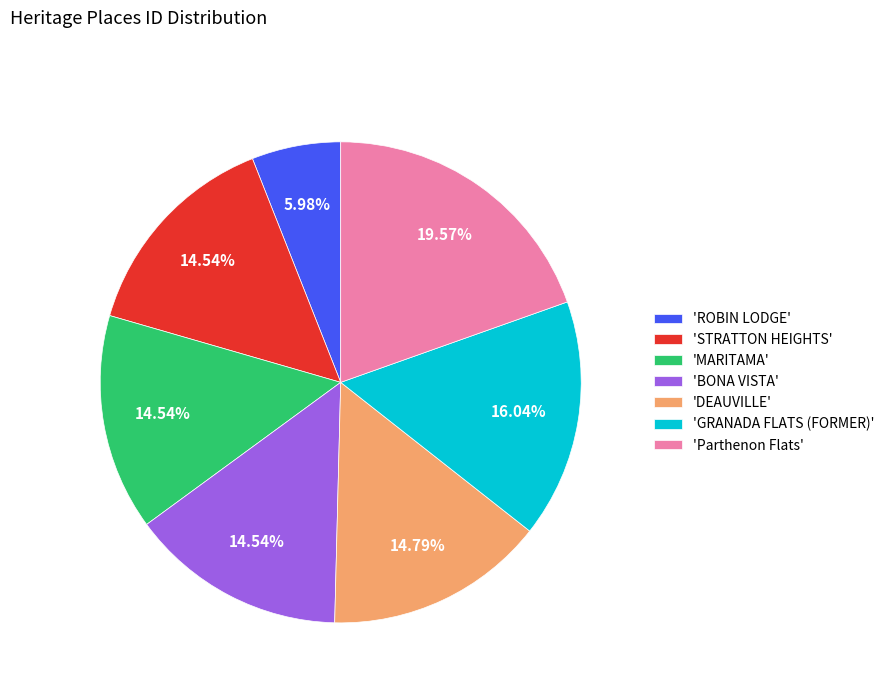

Do 'Parthenon Flats' and 'GRANADA FLATS (FORMER)' together represent more than half of the pie?

No